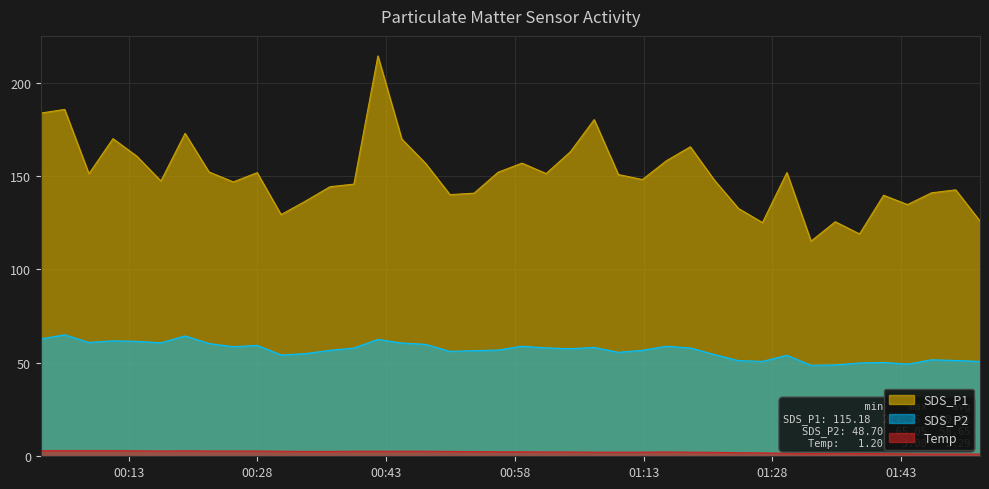

Reading left to right, transcribe all the data shown in this chart.

SDS_P1: 2023/04/21 00:02:45=183.7	2023/04/21 00:05:32=185.7	2023/04/21 00:08:22=151.3	2023/04/21 00:11:10=170.1	2023/04/21 00:13:57=160.6	2023/04/21 00:16:45=147.4	2023/04/21 00:19:34=172.9	2023/04/21 00:22:21=152.2	2023/04/21 00:25:11=146.9	2023/04/21 00:27:58=151.8	2023/04/21 00:30:45=129.4	2023/04/21 00:33:35=136.6	2023/04/21 00:36:27=144.3	2023/04/21 00:39:14=145.7	2023/04/21 00:42:02=214.3	2023/04/21 00:44:49=169.8	2023/04/21 00:47:36=156.8	2023/04/21 00:50:26=140.1	2023/04/21 00:53:14=140.8	2023/04/21 00:56:02=152.1	2023/04/21 00:58:49=156.9	2023/04/21 01:01:38=151.3	2023/04/21 01:04:27=163.0	2023/04/21 01:07:14=180.2	2023/04/21 01:10:03=150.8	2023/04/21 01:12:51=148.2	2023/04/21 01:15:38=158.2	2023/04/21 01:18:26=165.7	2023/04/21 01:21:15=147.8	2023/04/21 01:24:03=132.7	2023/04/21 01:26:50=125.1	2023/04/21 01:29:41=151.9	2023/04/21 01:32:30=115.2	2023/04/21 01:35:19=125.6	2023/04/21 01:38:09=119.0	2023/04/21 01:40:57=139.8	2023/04/21 01:43:44=134.8	2023/04/21 01:46:32=141.1	2023/04/21 01:49:21=142.6	2023/04/21 01:52:11=126.0
SDS_P2: 2023/04/21 00:02:45=62.8	2023/04/21 00:05:32=65.0	2023/04/21 00:08:22=61.0	2023/04/21 00:11:10=61.8	2023/04/21 00:13:57=61.5	2023/04/21 00:16:45=60.8	2023/04/21 00:19:34=64.4	2023/04/21 00:22:21=60.4	2023/04/21 00:25:11=58.7	2023/04/21 00:27:58=59.4	2023/04/21 00:30:45=54.2	2023/04/21 00:33:35=55.0	2023/04/21 00:36:27=56.7	2023/04/21 00:39:14=58.0	2023/04/21 00:42:02=62.5	2023/04/21 00:44:49=60.6	2023/04/21 00:47:36=59.9	2023/04/21 00:50:26=56.1	2023/04/21 00:53:14=56.5	2023/04/21 00:56:02=56.9	2023/04/21 00:58:49=58.9	2023/04/21 01:01:38=58.0	2023/04/21 01:04:27=57.6	2023/04/21 01:07:14=58.3	2023/04/21 01:10:03=55.6	2023/04/21 01:12:51=56.8	2023/04/21 01:15:38=58.9	2023/04/21 01:18:26=58.0	2023/04/21 01:21:15=54.5	2023/04/21 01:24:03=51.2	2023/04/21 01:26:50=50.8	2023/04/21 01:29:41=54.1	2023/04/21 01:32:30=48.7	2023/04/21 01:35:19=48.9	2023/04/21 01:38:09=50.0	2023/04/21 01:40:57=50.3	2023/04/21 01:43:44=49.4	2023/04/21 01:46:32=51.6	2023/04/21 01:49:21=51.3	2023/04/21 01:52:11=50.8
Temp: 2023/04/21 00:02:45=3.0	2023/04/21 00:05:32=3.0	2023/04/21 00:08:22=3.0	2023/04/21 00:11:10=3.0	2023/04/21 00:13:57=2.9	2023/04/21 00:16:45=2.8	2023/04/21 00:19:34=2.9	2023/04/21 00:22:21=2.8	2023/04/21 00:25:11=2.8	2023/04/21 00:27:58=2.8	2023/04/21 00:30:45=2.7	2023/04/21 00:33:35=2.6	2023/04/21 00:36:27=2.6	2023/04/21 00:39:14=2.7	2023/04/21 00:42:02=2.7	2023/04/21 00:44:49=2.7	2023/04/21 00:47:36=2.7	2023/04/21 00:50:26=2.6	2023/04/21 00:53:14=2.5	2023/04/21 00:56:02=2.4	2023/04/21 00:58:49=2.4	2023/04/21 01:01:38=2.3	2023/04/21 01:04:27=2.3	2023/04/21 01:07:14=2.2	2023/04/21 01:10:03=2.2	2023/04/21 01:12:51=2.2	2023/04/21 01:15:38=2.3	2023/04/21 01:18:26=2.2	2023/04/21 01:21:15=2.1	2023/04/21 01:24:03=1.9	2023/04/21 01:26:50=1.8	2023/04/21 01:29:41=1.6	2023/04/21 01:32:30=1.5	2023/04/21 01:35:19=1.6	2023/04/21 01:38:09=1.5	2023/04/21 01:40:57=1.4	2023/04/21 01:43:44=1.3	2023/04/21 01:46:32=1.2	2023/04/21 01:49:21=1.2	2023/04/21 01:52:11=1.2